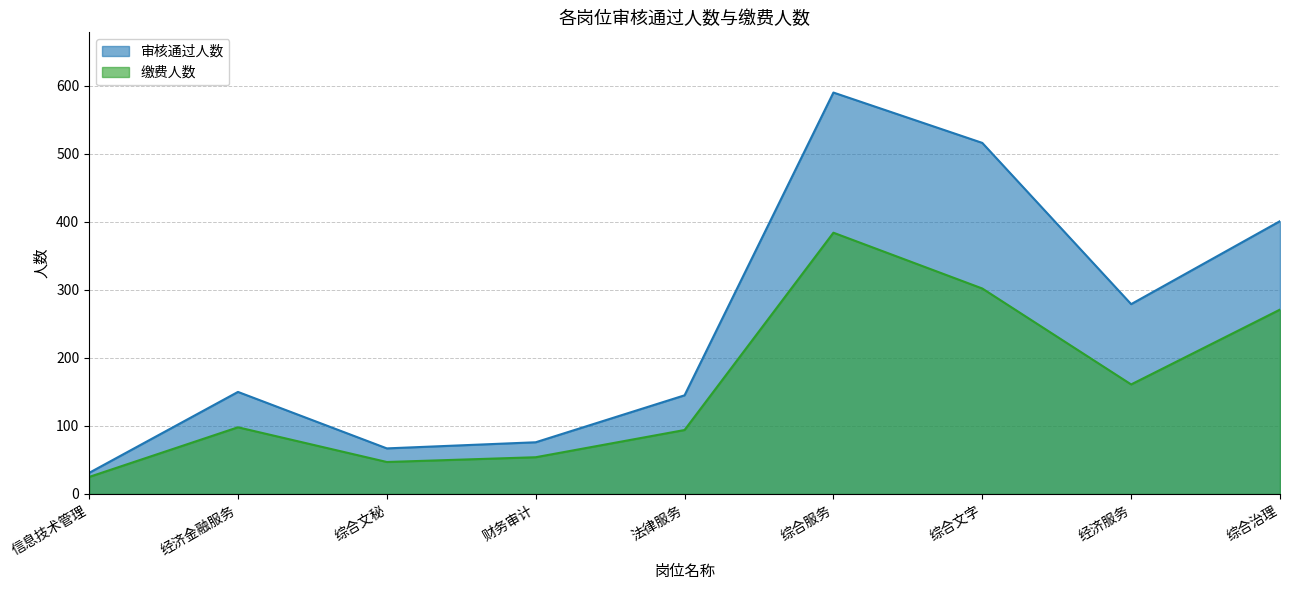

How many lines are shown in the chart?

2